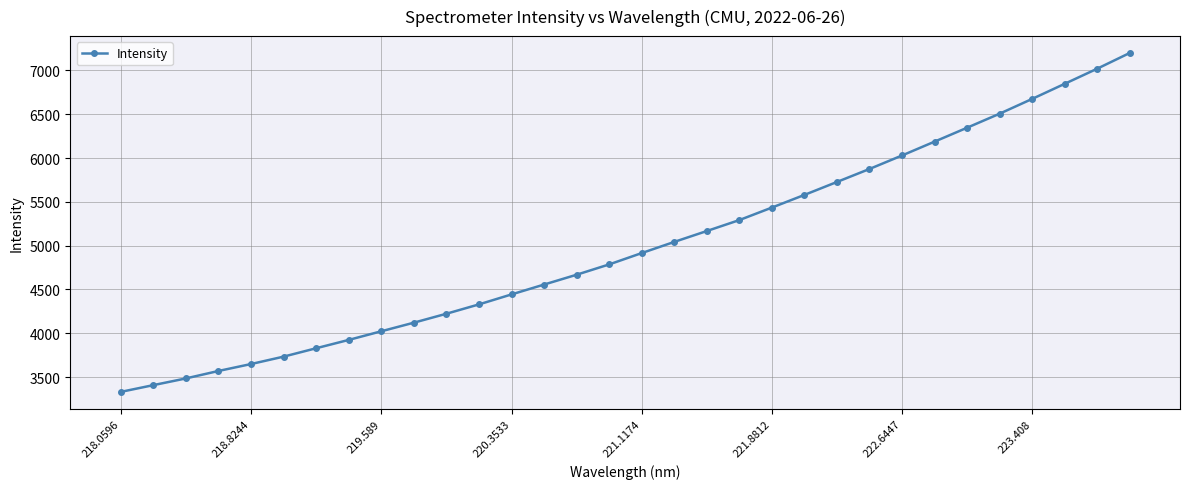

What is the value of the 13th point from the left?

4443.8